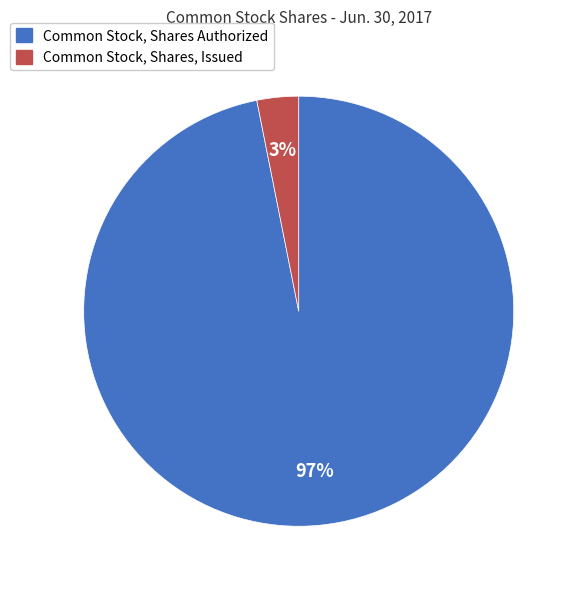

Do Common Stock, Shares Authorized and Common Stock, Shares, Issued together represent more than half of the pie?

Yes